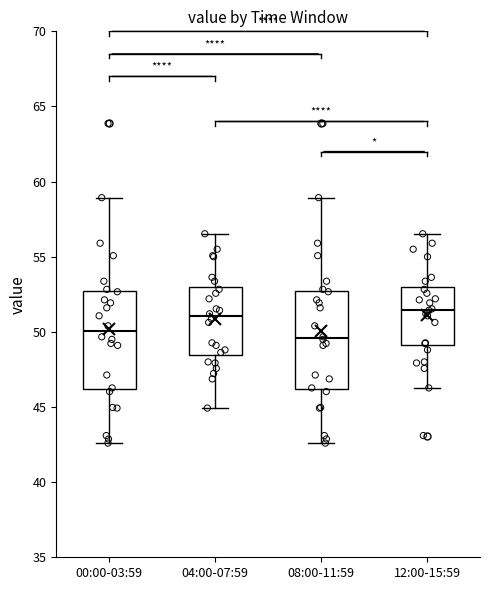

Reading left to right, transcribe this box plot: for each box, give where its median line is, the range the box spans, and where its two whiskers end, as read against the y-axis. The values are not printed on the chart, so give them approximately, as read against the axis.

00:00-03:59: median 50.0, box 46.0 to 52.5, whiskers 42.5 to 59.0
04:00-07:59: median 51.0, box 48.5 to 53.0, whiskers 45.0 to 56.5
08:00-11:59: median 49.5, box 46.0 to 52.5, whiskers 42.5 to 59.0
12:00-15:59: median 51.5, box 49.0 to 53.0, whiskers 46.5 to 56.5